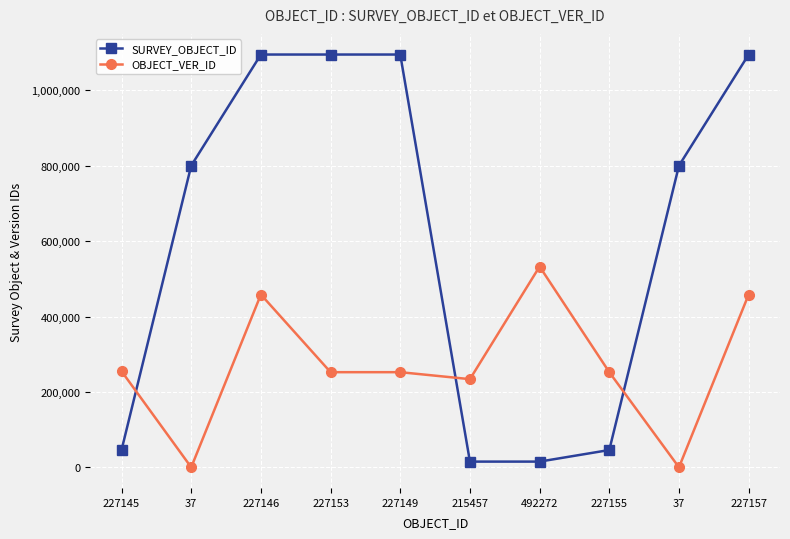

What is the label of the 1st point from the left?

227145